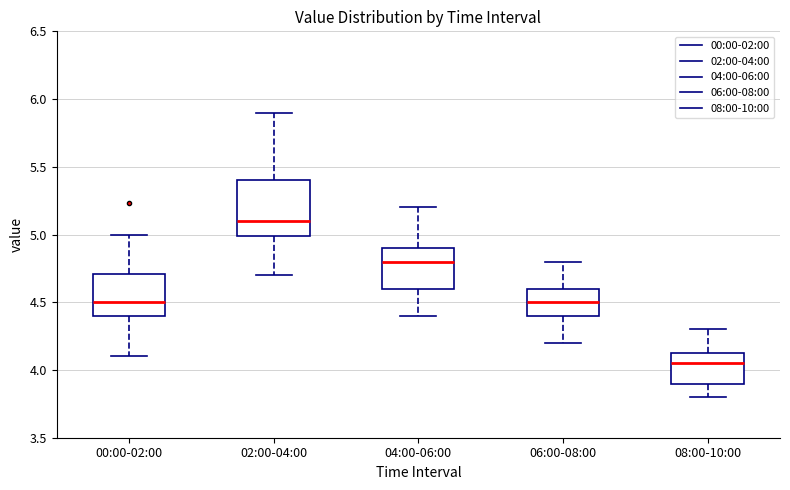

Which box has the lowest median line?

08:00-10:00